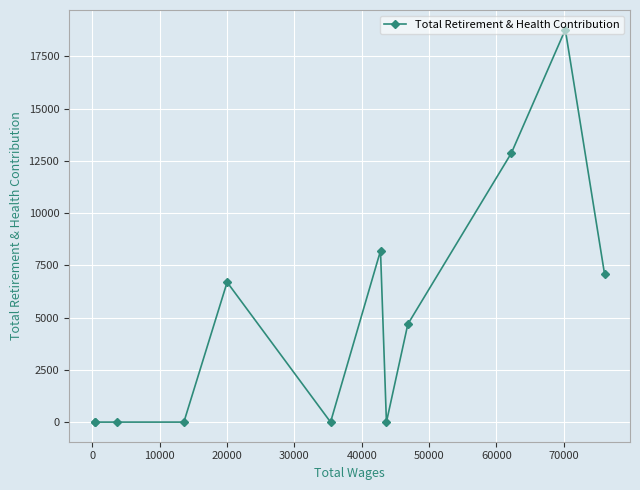

What is the average value?

4860